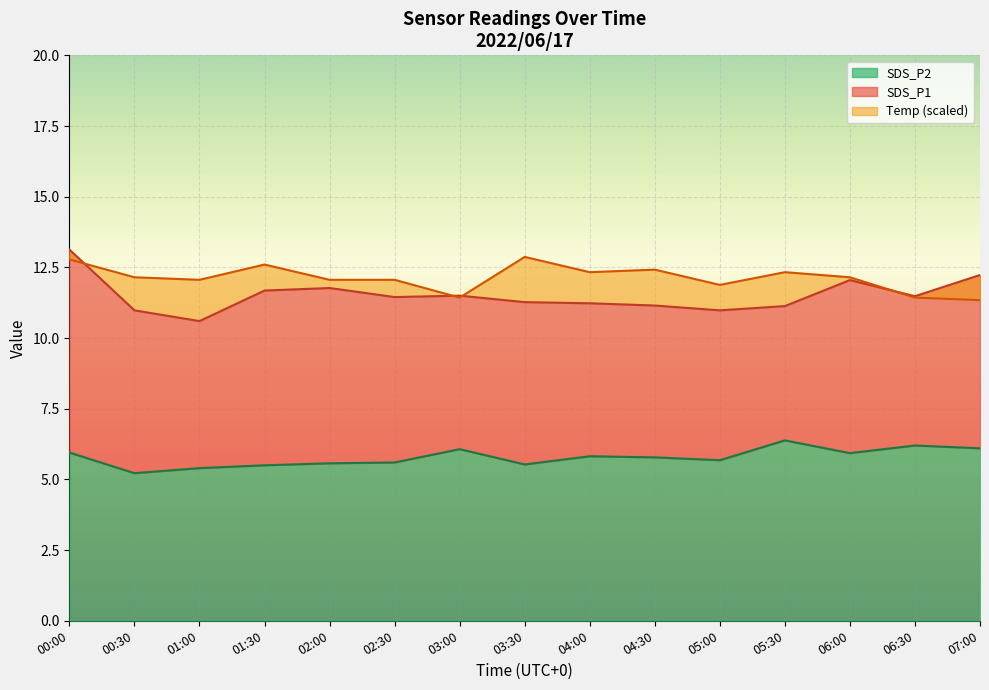

Reading left to right, list all the values displayed in this chart.

SDS_P1: 13.1	11.0	10.6	11.7	11.8	11.4	11.5	11.3	11.2	11.2	11.0	11.1	12.1	11.5	12.2
SDS_P2: 6.0	5.2	5.4	5.5	5.6	5.6	6.1	5.5	5.8	5.8	5.7	6.4	5.9	6.2	6.1
Temp: 12.8	12.2	12.1	12.6	12.1	12.1	11.4	12.9	12.3	12.4	11.9	12.3	12.2	11.4	11.3